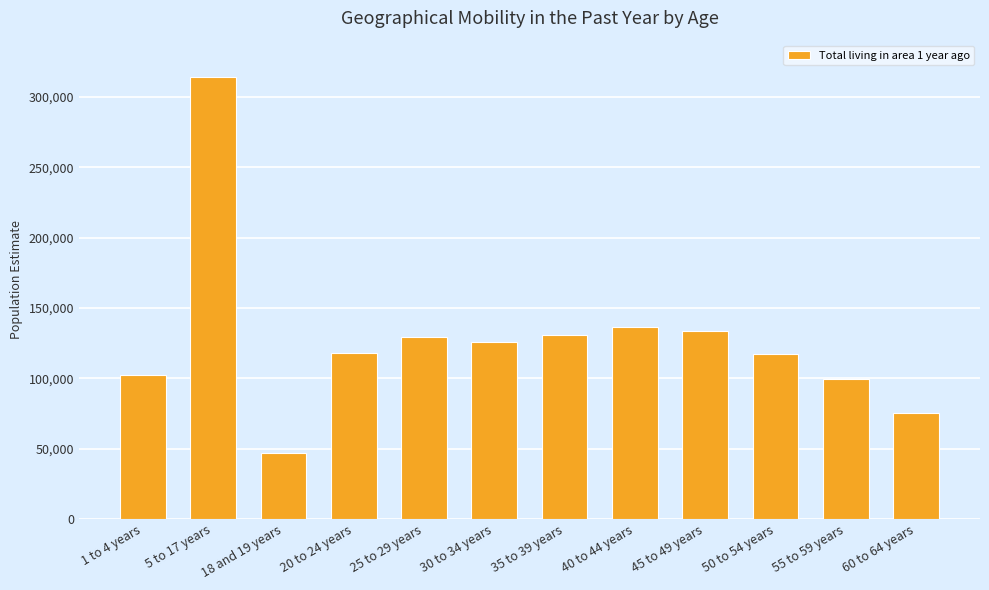

Which category has the lowest value across all series?

18 and 19 years